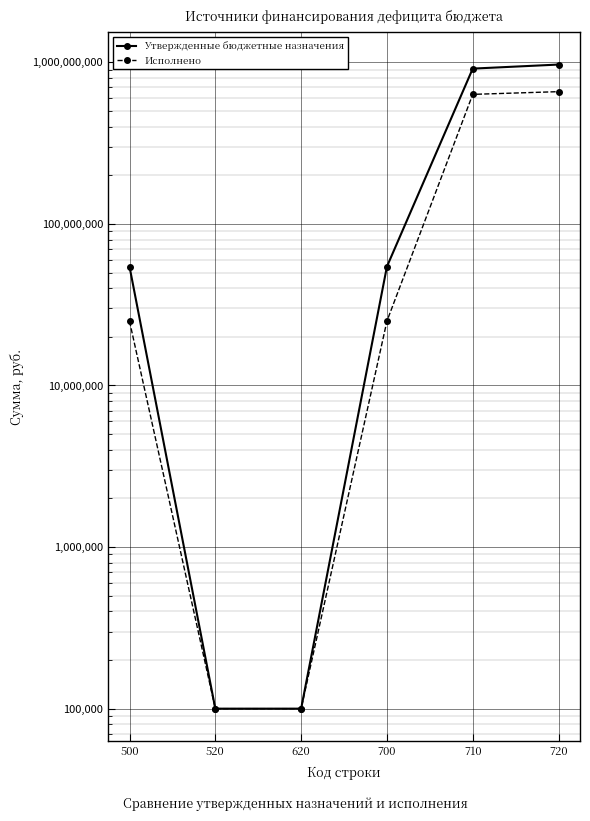

Reading right to left, what are all the values shown in this chart?

Утвержденные бюджетные назначения: 968473095.5	914037545.4	54435550.1	100000.0	100000.0	54435550.1
Исполнено: 658240146.8	633217748.6	25022398.2	100000.0	100000.0	25022398.2